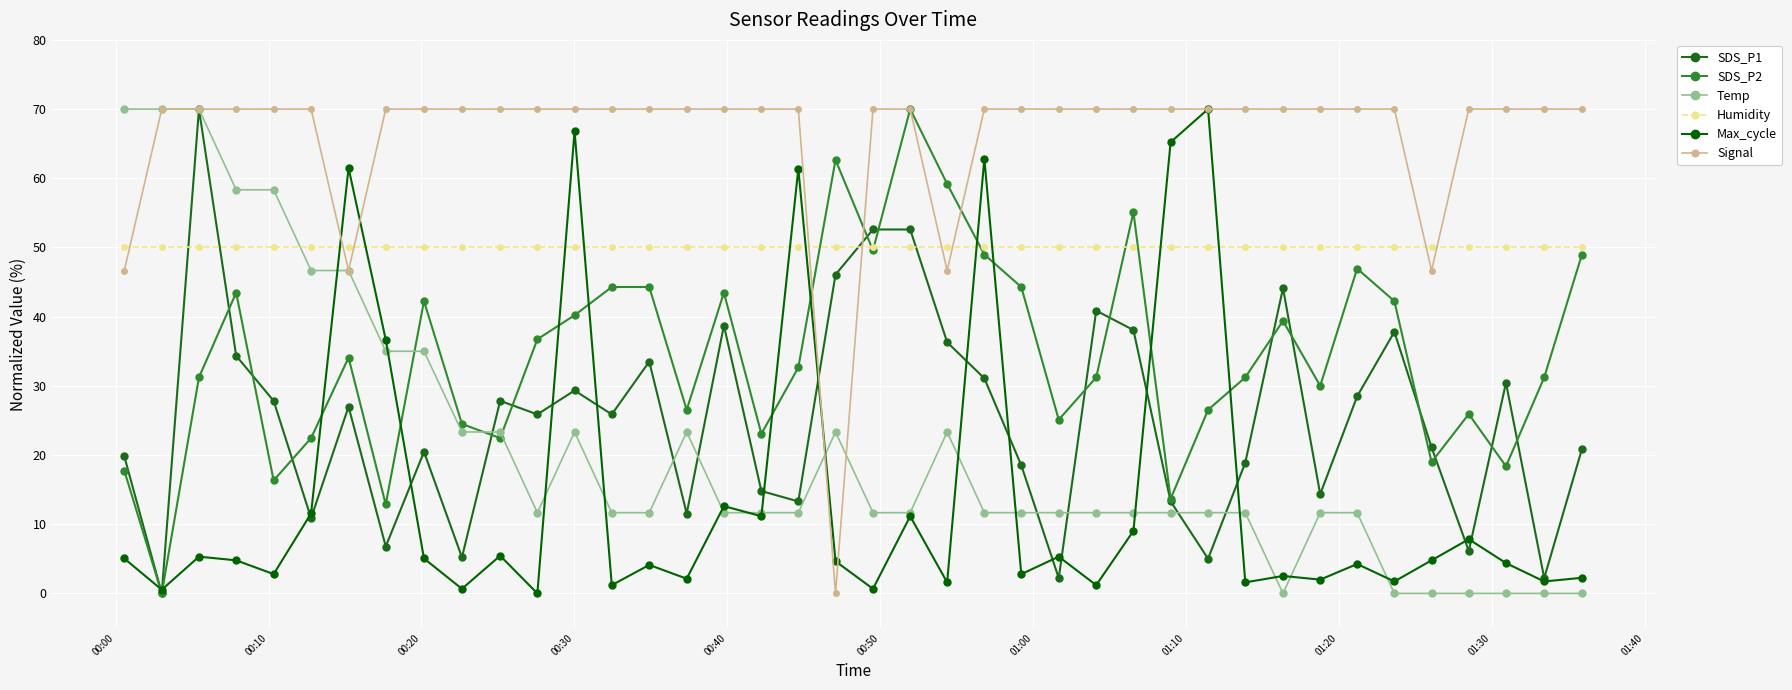

How many values in SDS_P1 are above zero?

39